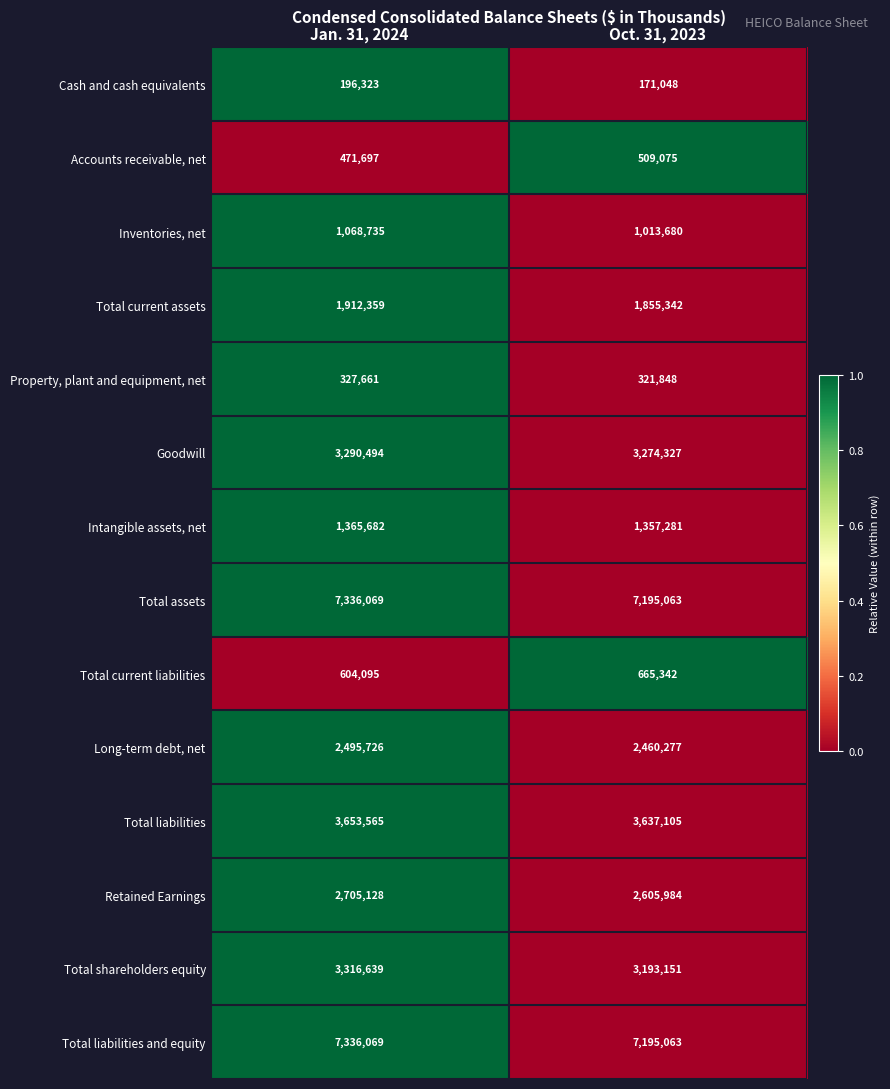

What is the total value across all series at Oct. 31, 2023?

35454586